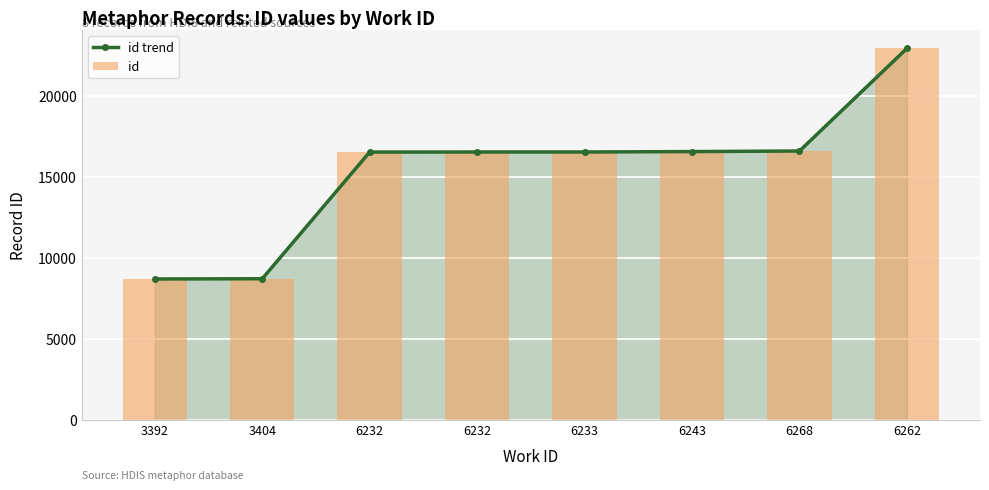

What is the minimum value shown in the chart?

8677